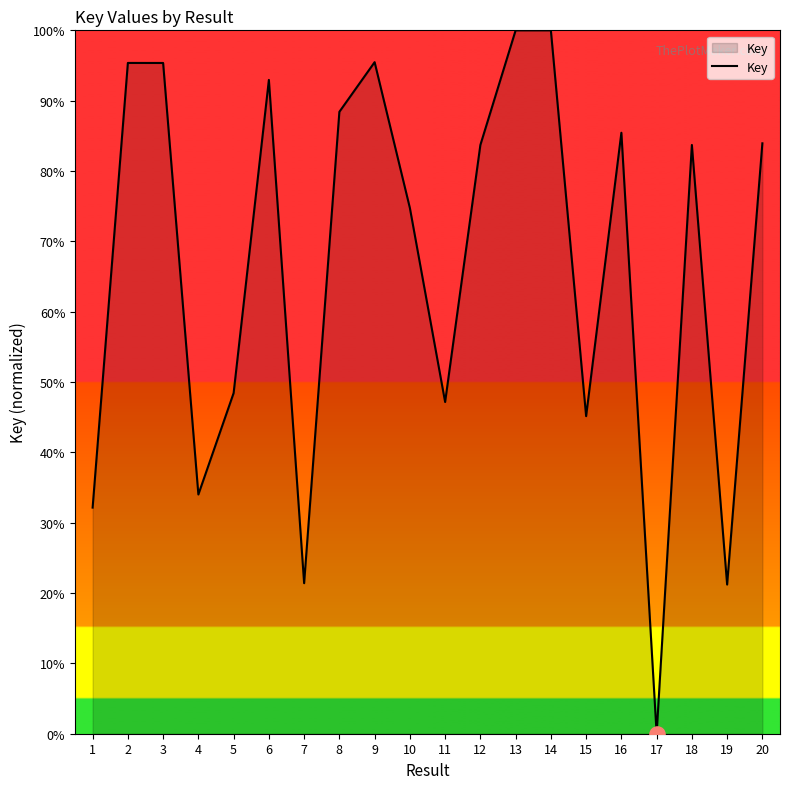

Which has a higher value, 5 or 10?

10